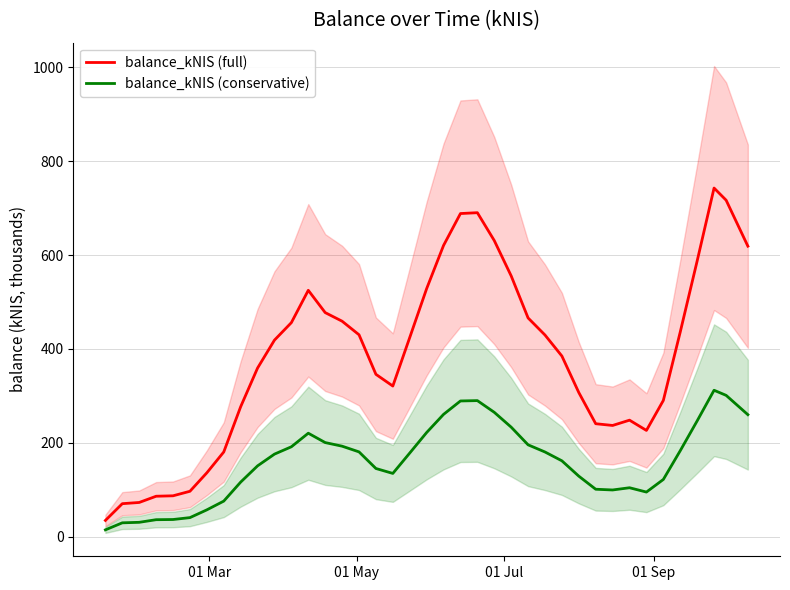

What is the maximum value for balance_kNIS (full)?

742.7